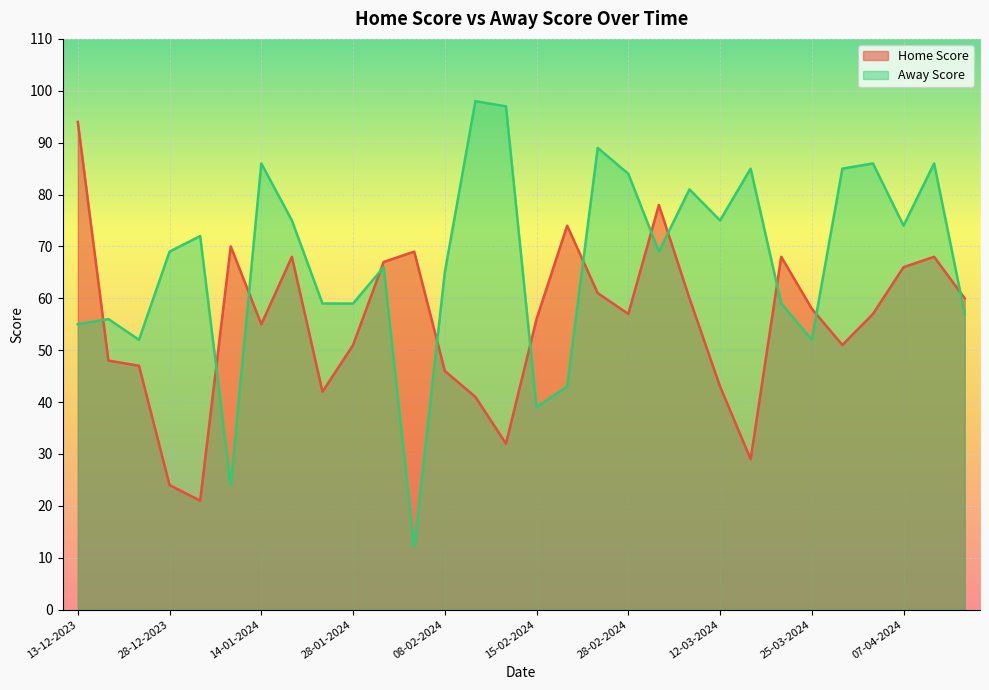

What is the maximum value for Home Score?

94